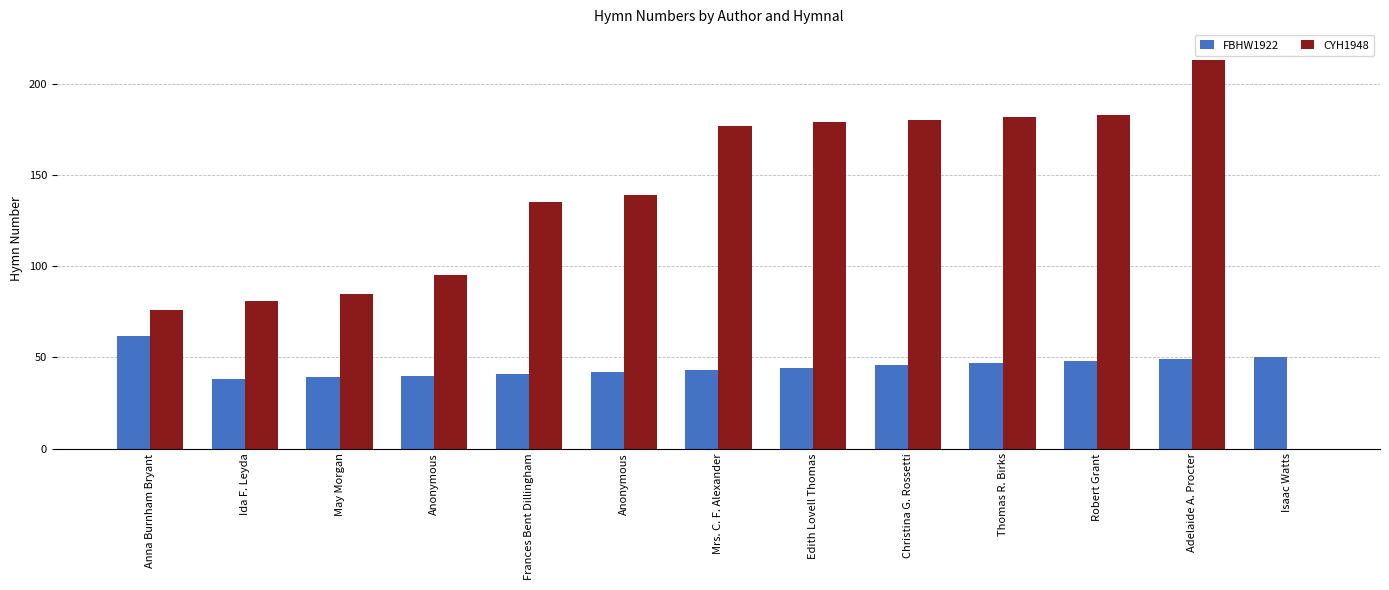

The CYH1948 series shows 37 at Mrs. C. F. Alexander. True or false?

False